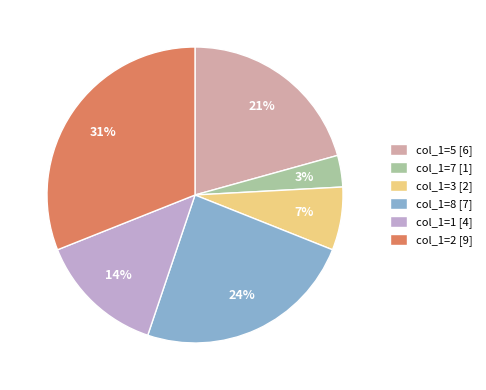

Which has a higher value, col_1=2 [9] or col_1=8 [7]?

col_1=2 [9]